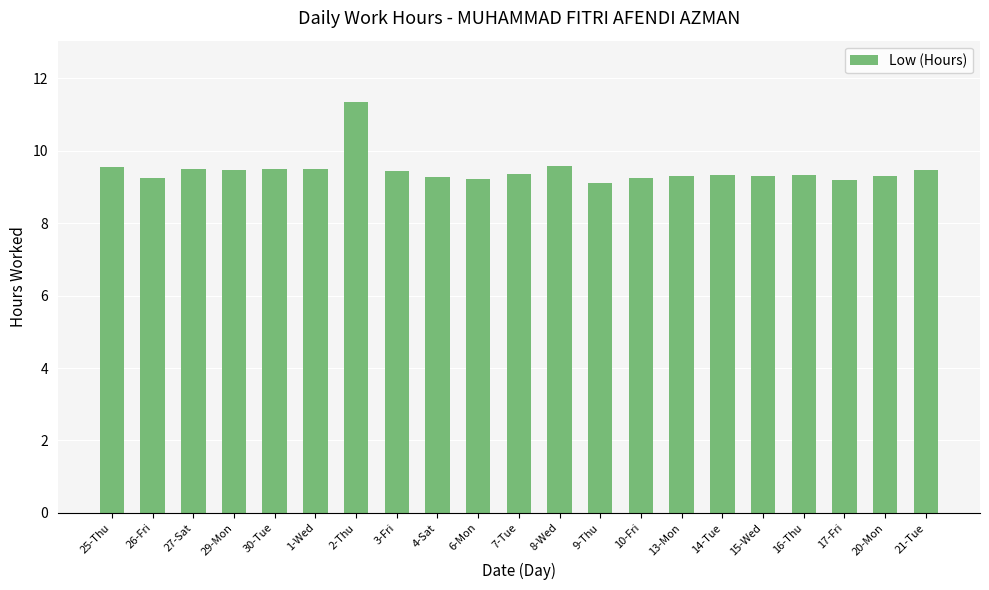

Which has a higher value, 1-Wed or 2-Thu?

2-Thu